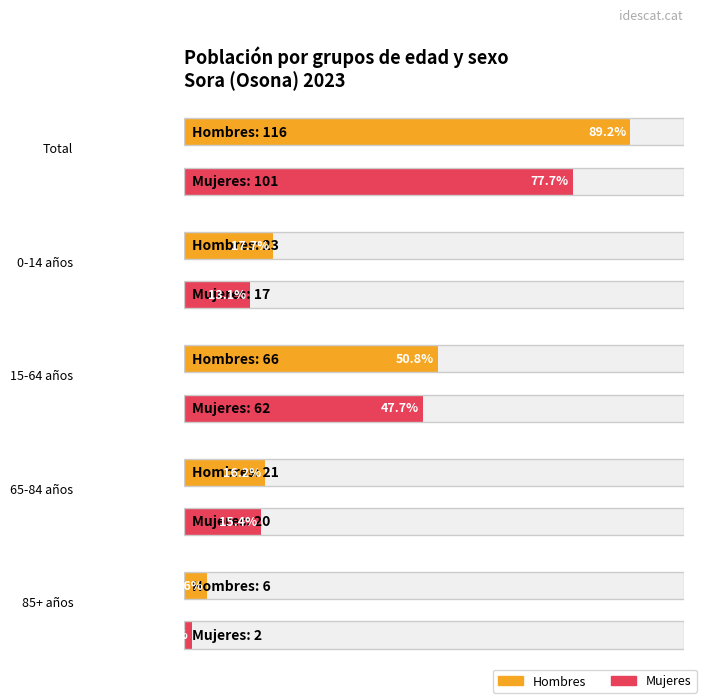

Where does the Mujeres series first go above 20?

Total